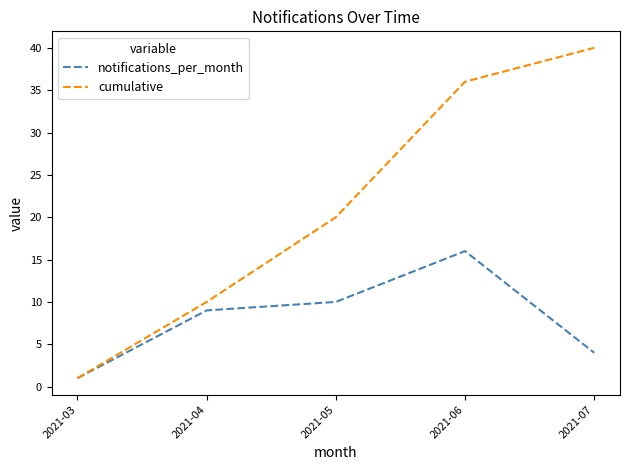

What is the difference between the second highest and second lowest values in the cumulative series?

26